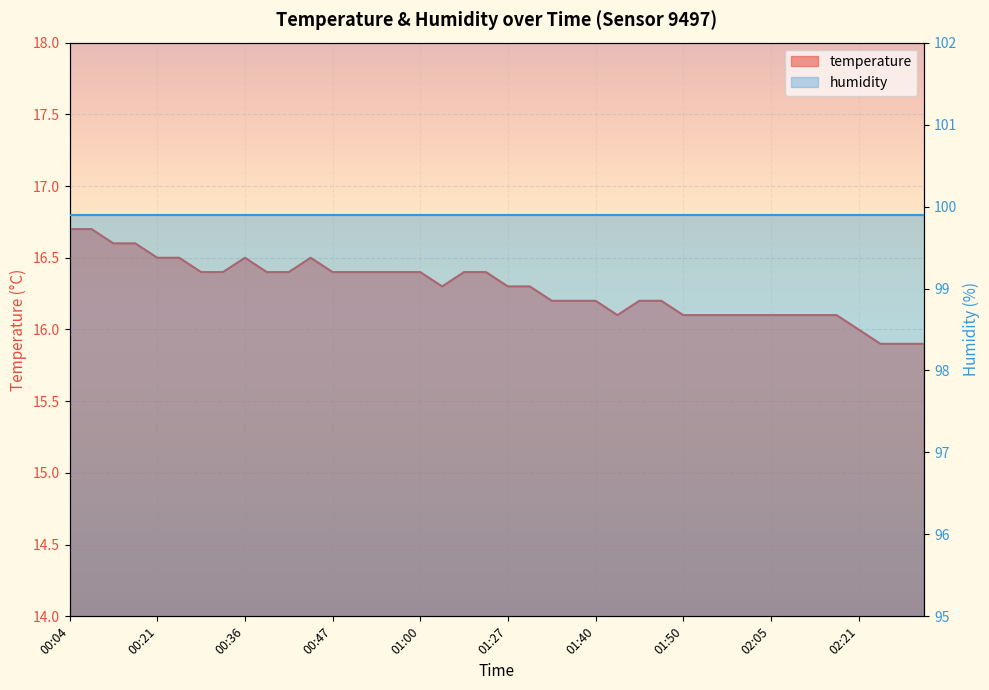

Count the values in the range 16 to 17.

37